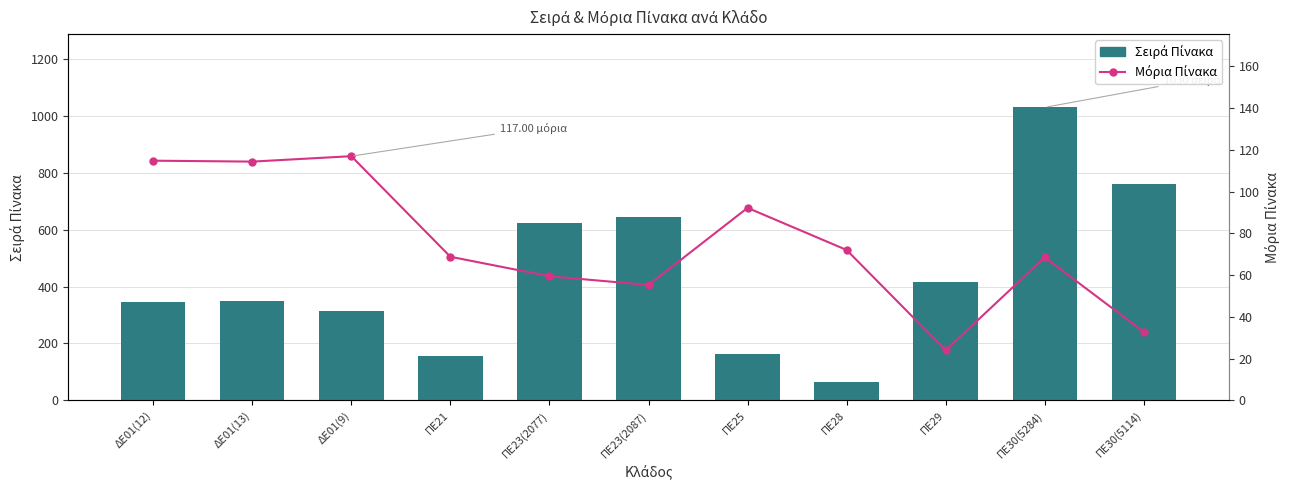

Reading left to right, transcribe all the data shown in this chart.

Σειρά Πίνακα: 346.0	350.0	314.0	155.0	623.0	644.0	163.0	65.0	415.0	1030.0	762.0
Μόρια Πίνακα: 114.8	114.4	117.0	68.8	59.5	55.3	92.2	72.0	24.0	68.5	32.8